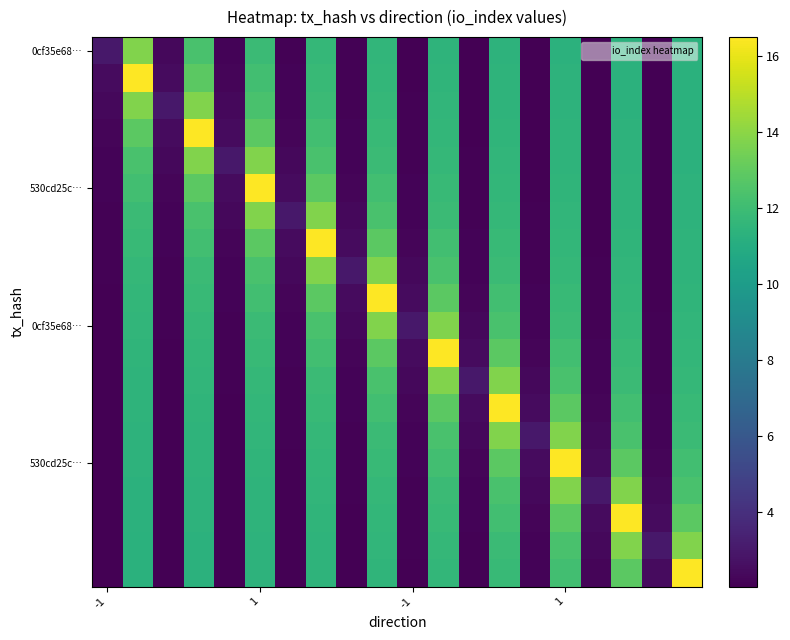

How many series are shown in this chart?

20